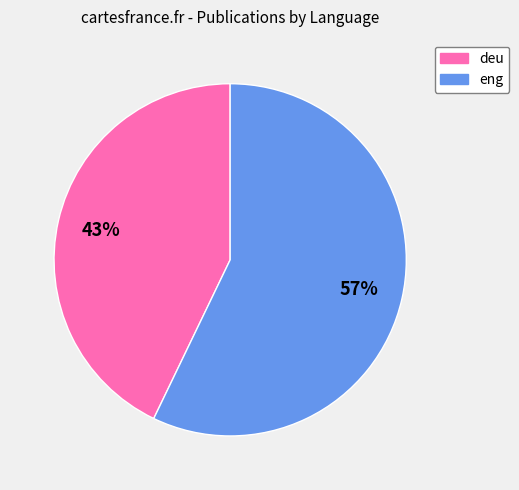

What is the ratio of the value at eng to the value at deu?

1.3